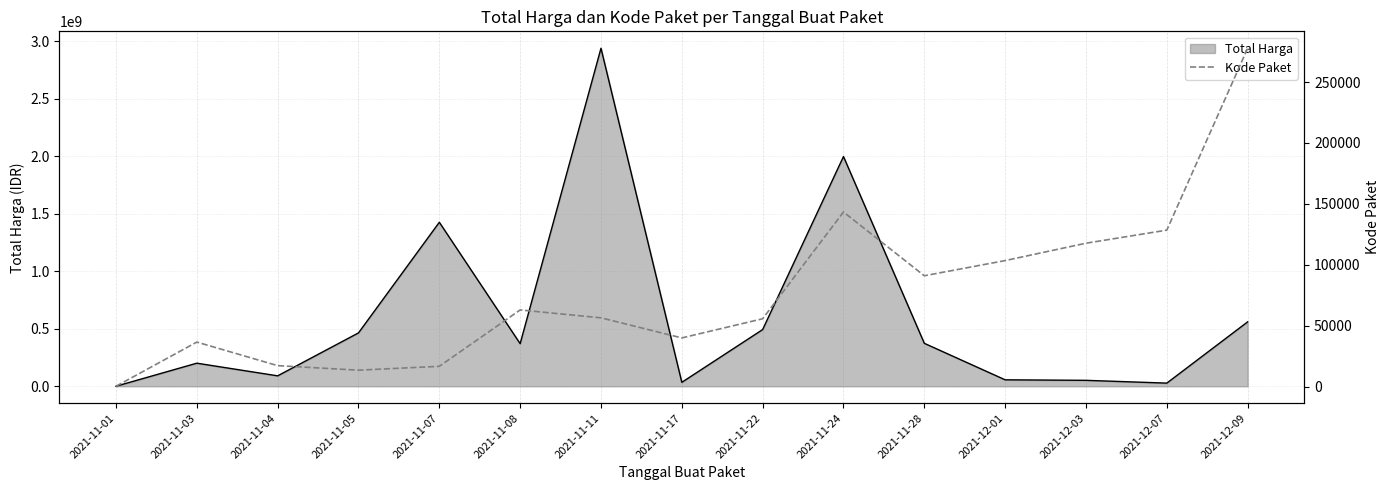

At how many categories does at least one series exceed 2782641056?

1